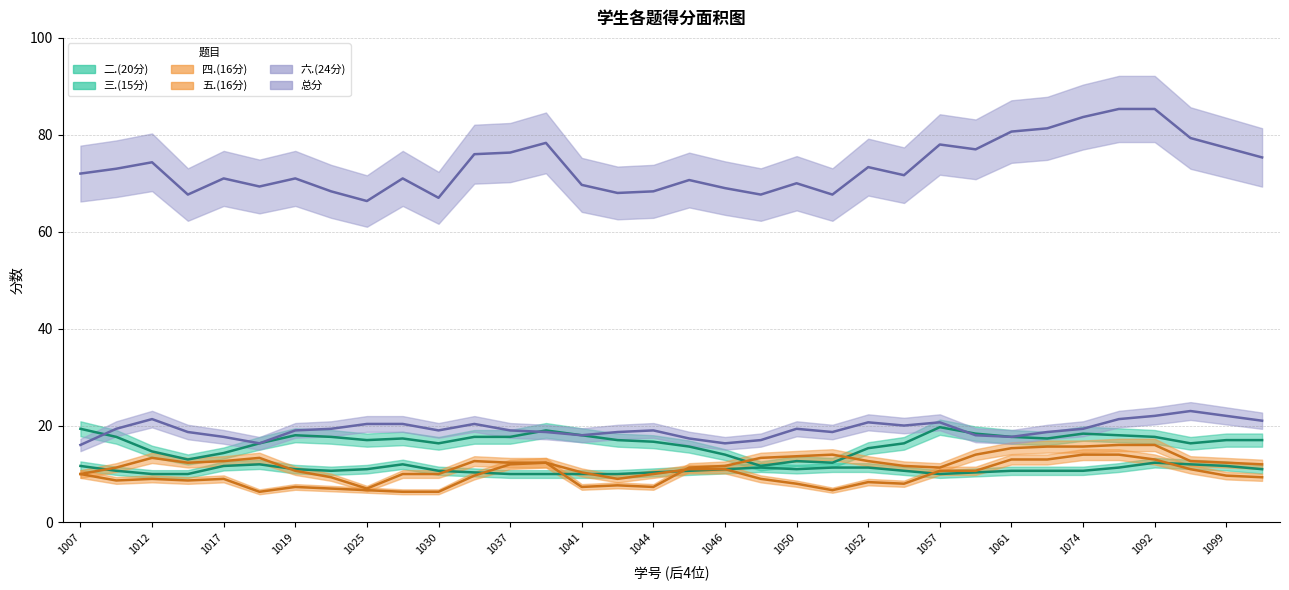

True or false: 二.(20分) and 总分 intersect in this chart.

False